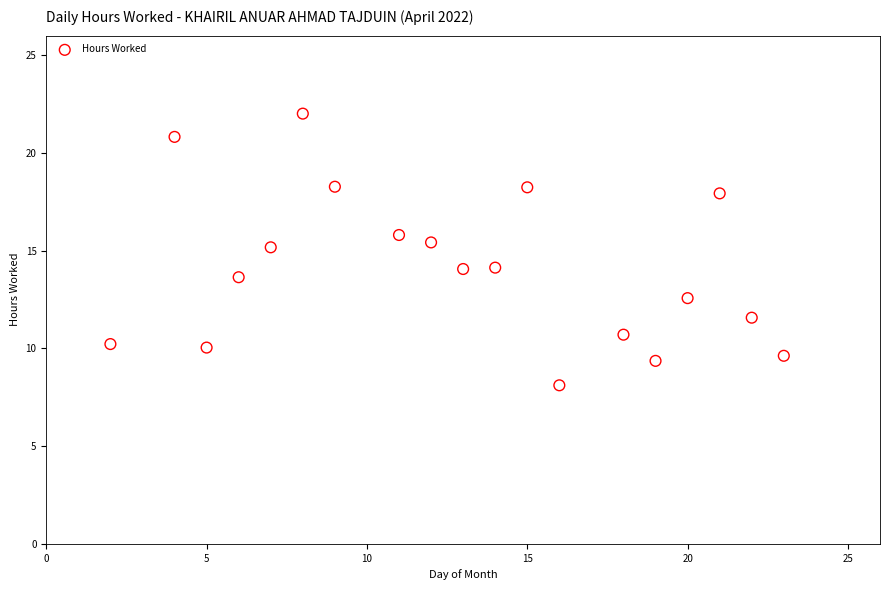

What is the range of Y values (max minus min)?

13.9